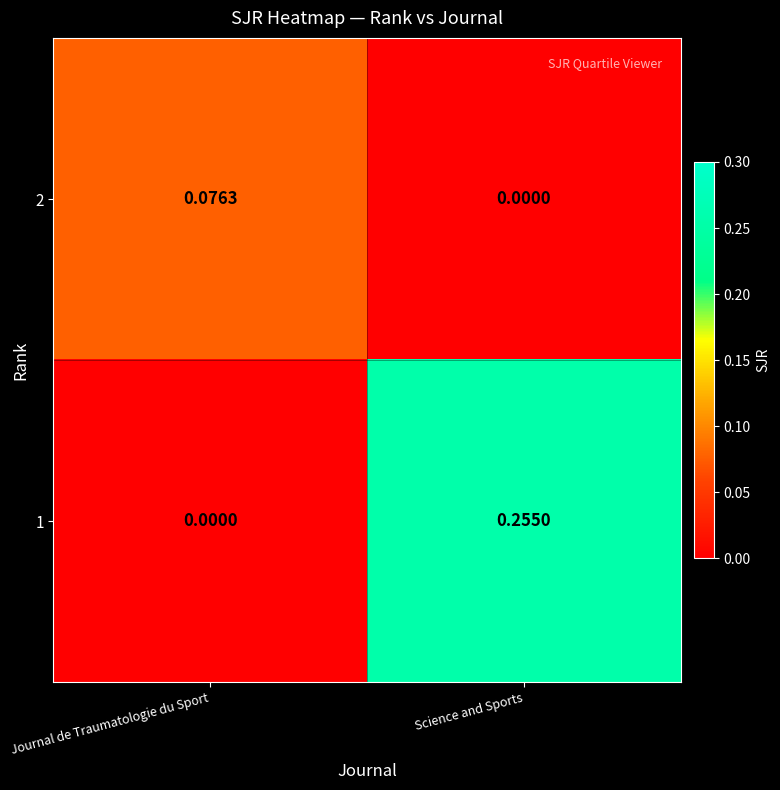

Which category has the highest value in the 2 series?

Journal de Traumatologie du Sport